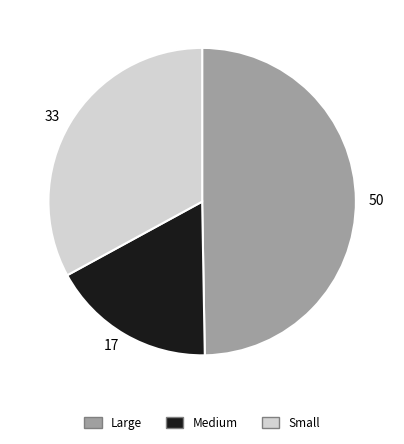

Which slice is the largest?

50